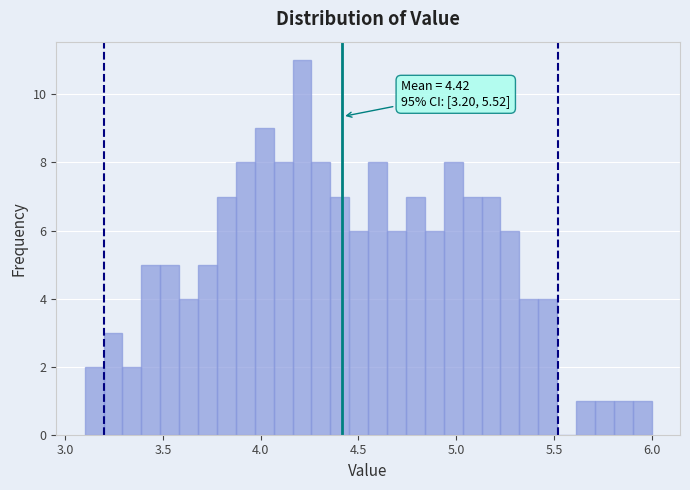

Around what value on the x-axis is the tallest bar? Give the approximate position of its centre, as read against the axis.

4.20